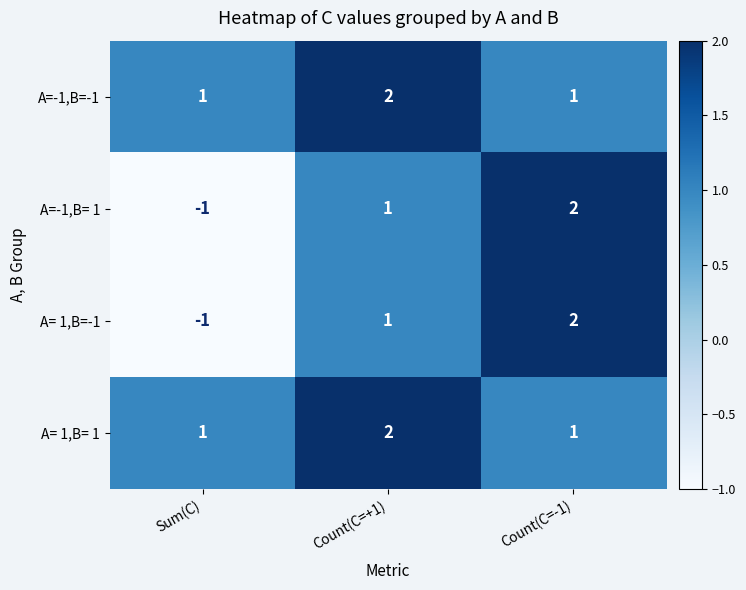

The A=-1,B=-1 series shows 0 at Sum(C). True or false?

False